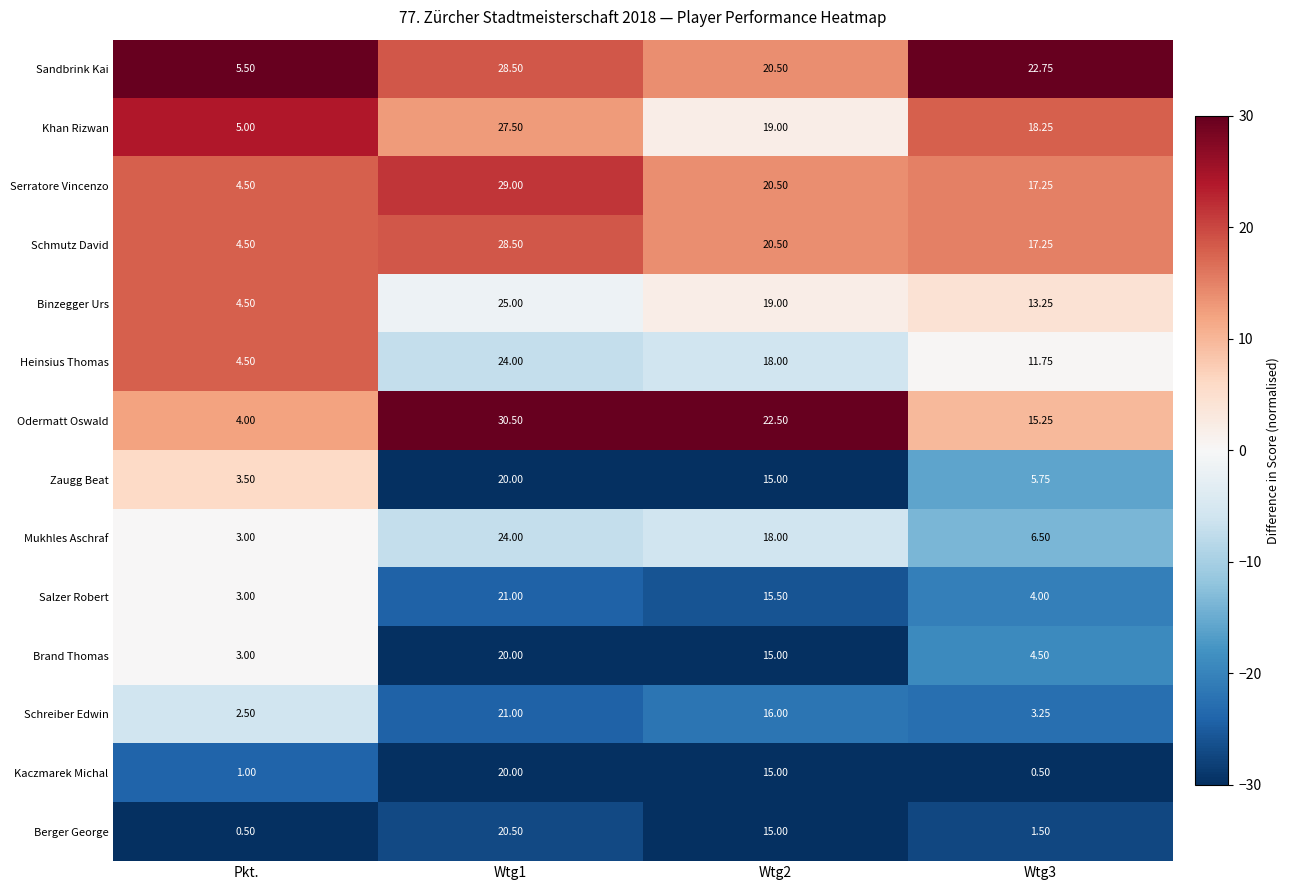

Which series has the widest spread of values?

Odermatt Oswald